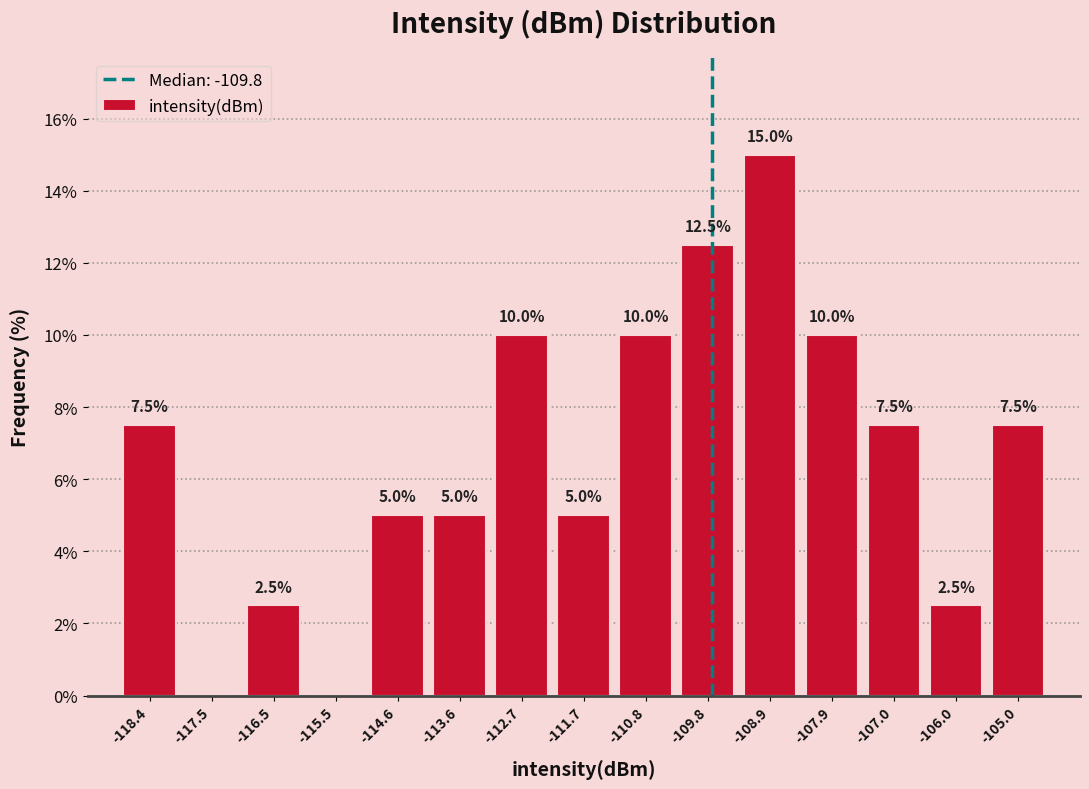

Which range on the x-axis has the tallest bar?

-109.3 to -108.4